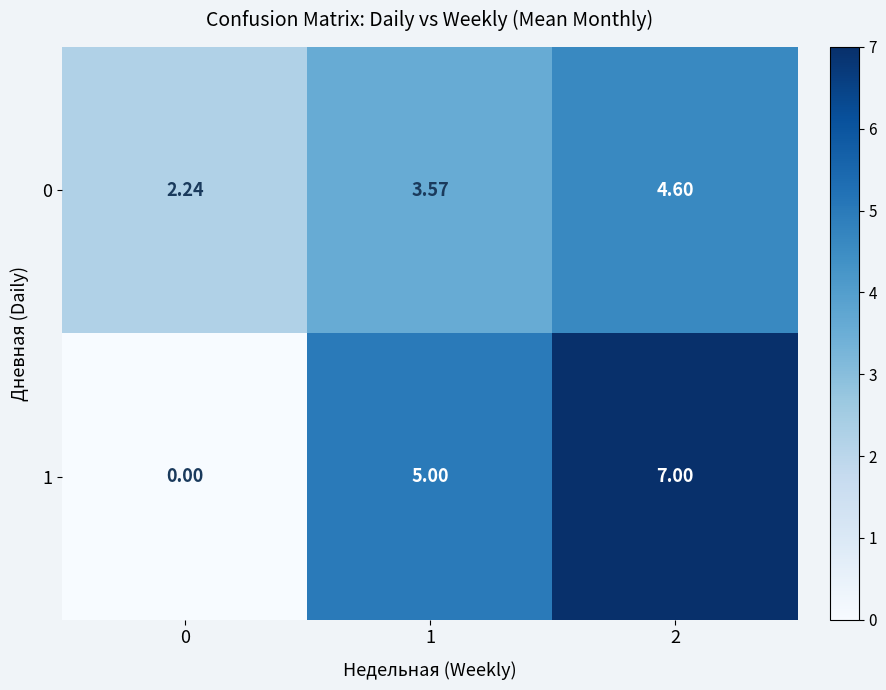

Is the value of 0 at 0 greater than the value of 1 at 0?

Yes